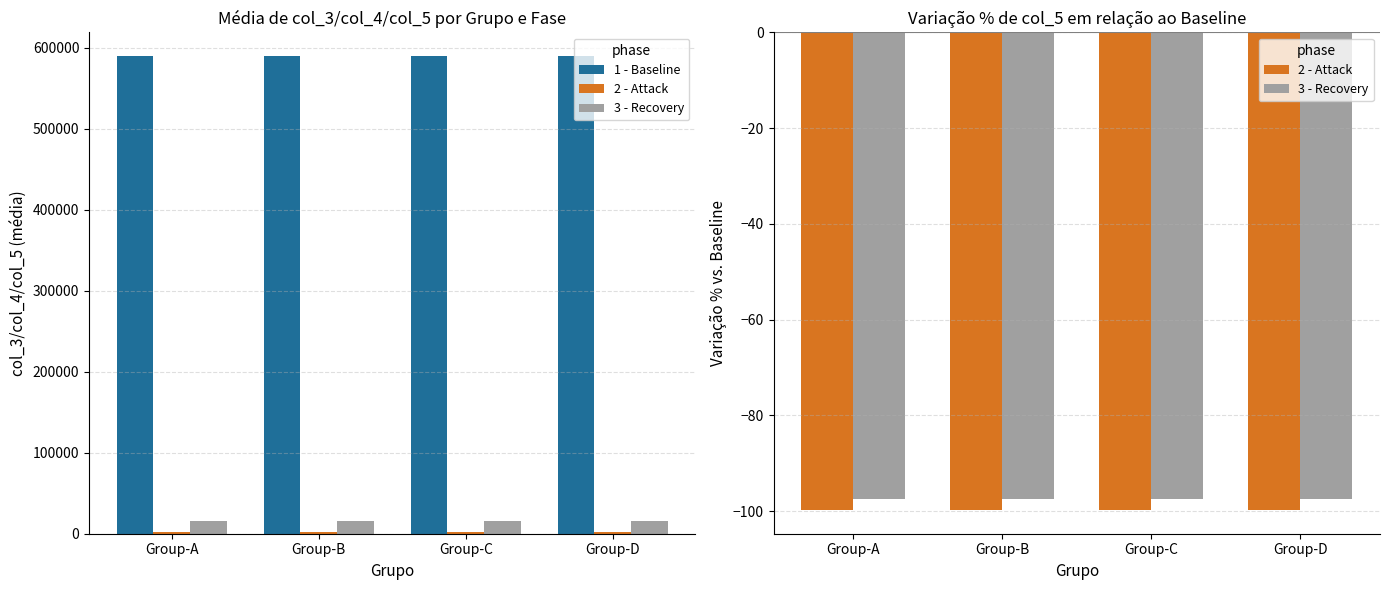

Which series has the largest total across all categories?

1 - Baseline